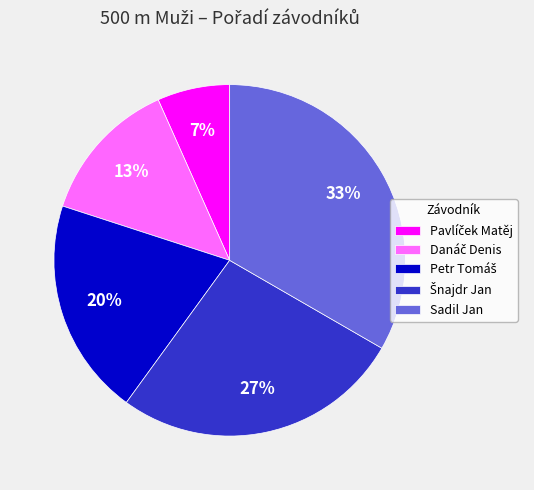

True or false: Sadil Jan accounts for 33% of the total.

True